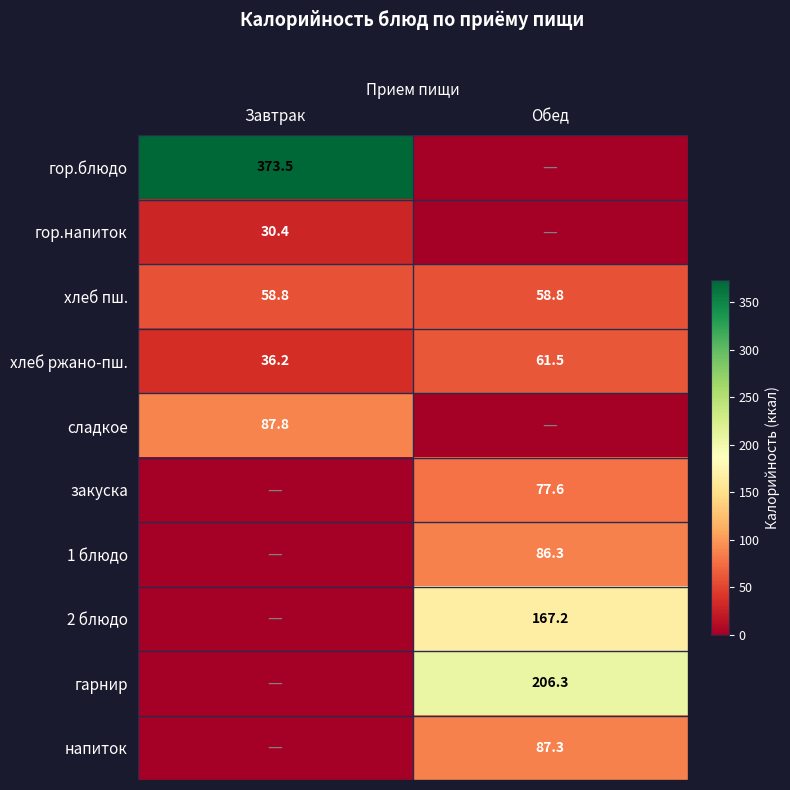

Is the value of сладкое at Завтрак greater than the value of гор.блюдо at Завтрак?

No